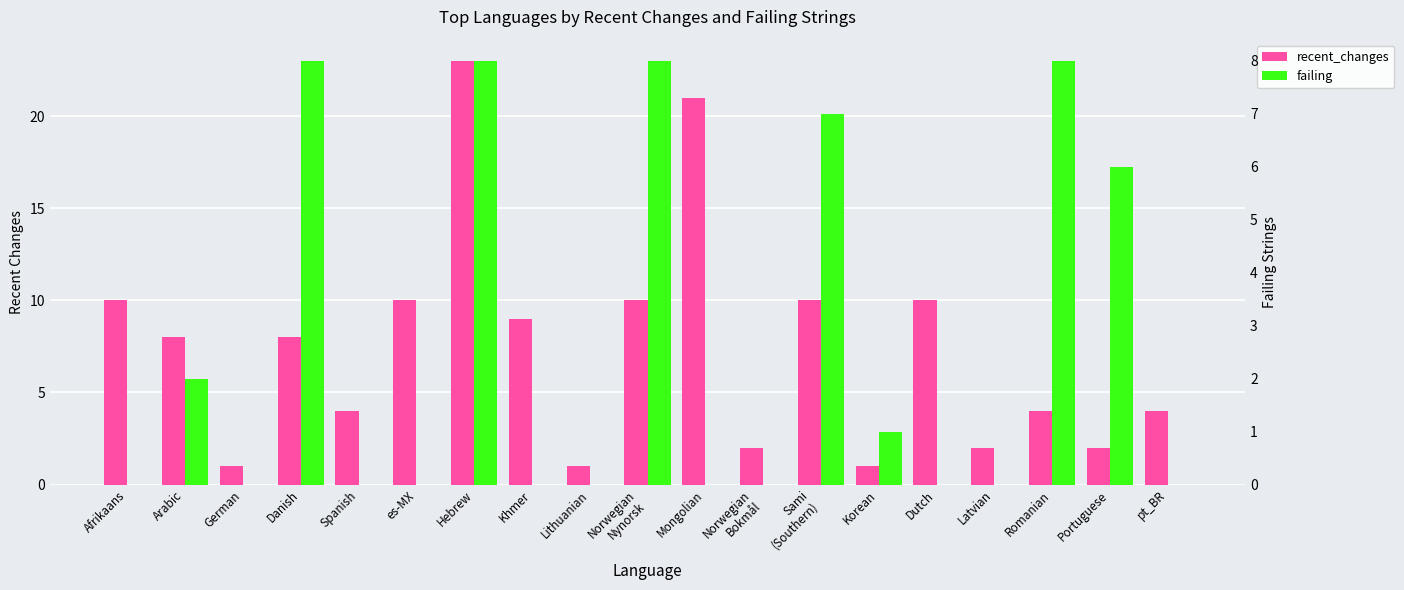

Which series has the largest range (max minus min)?

recent_changes